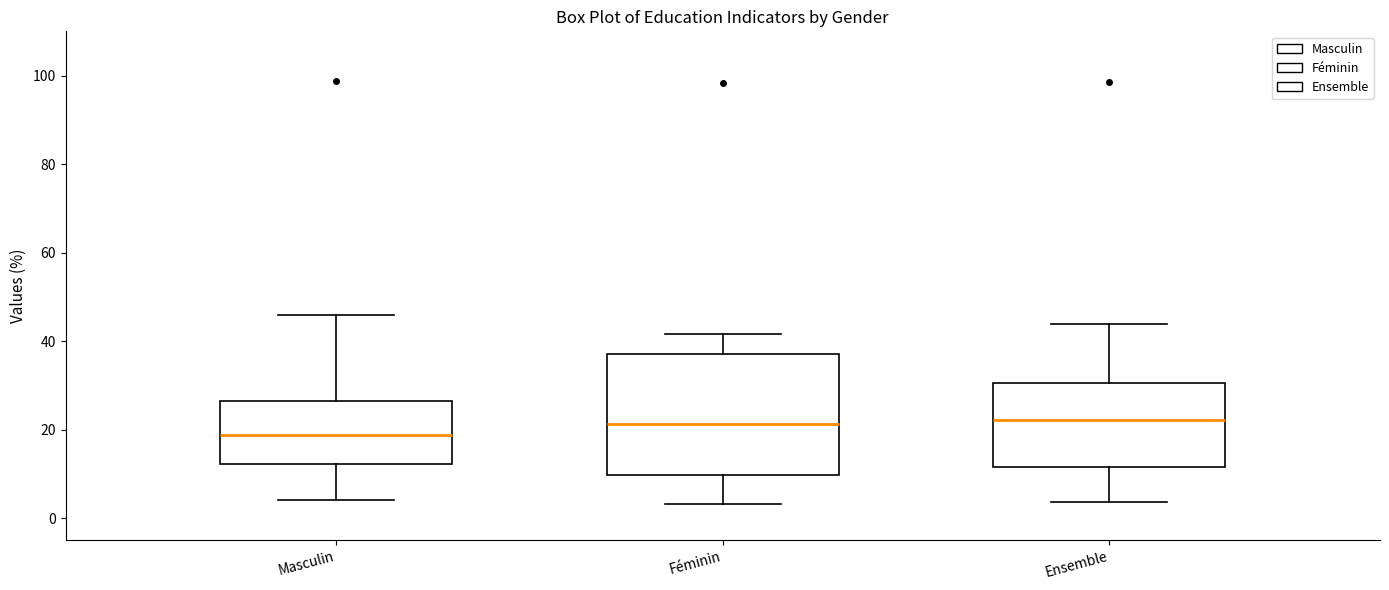

Reading left to right, read every box against the y-axis: the position of its median line, the range the box covers, and the ends of its whiskers. The values are not printed on the chart, so give them approximately, as read against the axis.

Masculin: median 18, box 12 to 26, whiskers 4 to 46
Féminin: median 22, box 10 to 36, whiskers 4 to 42
Ensemble: median 22, box 12 to 30, whiskers 4 to 44